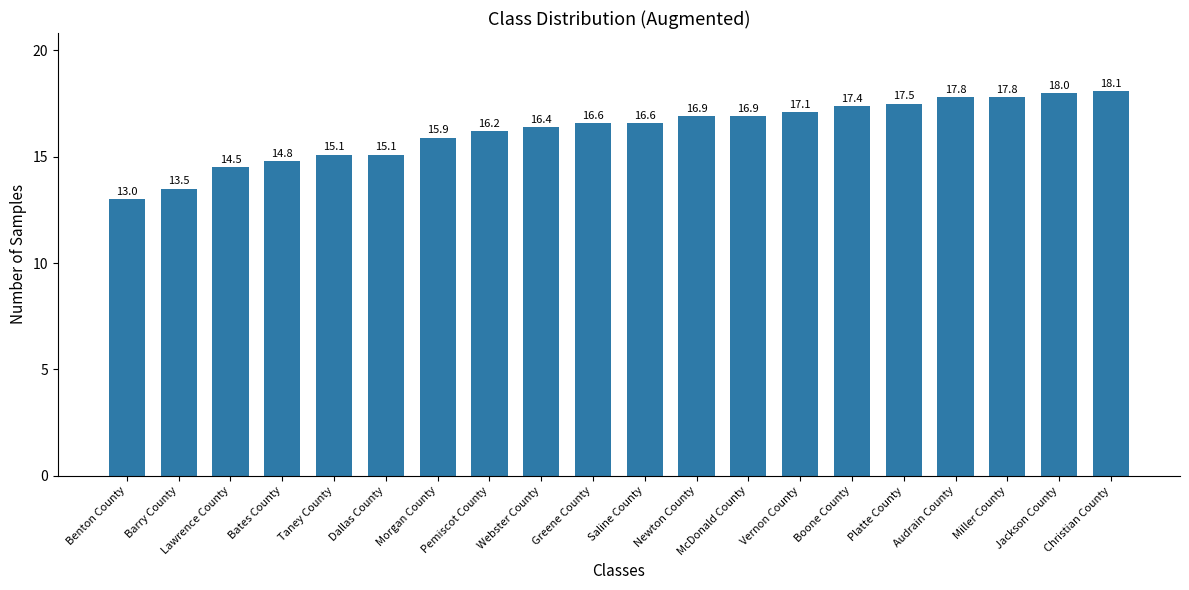

Are the bars horizontal?

No